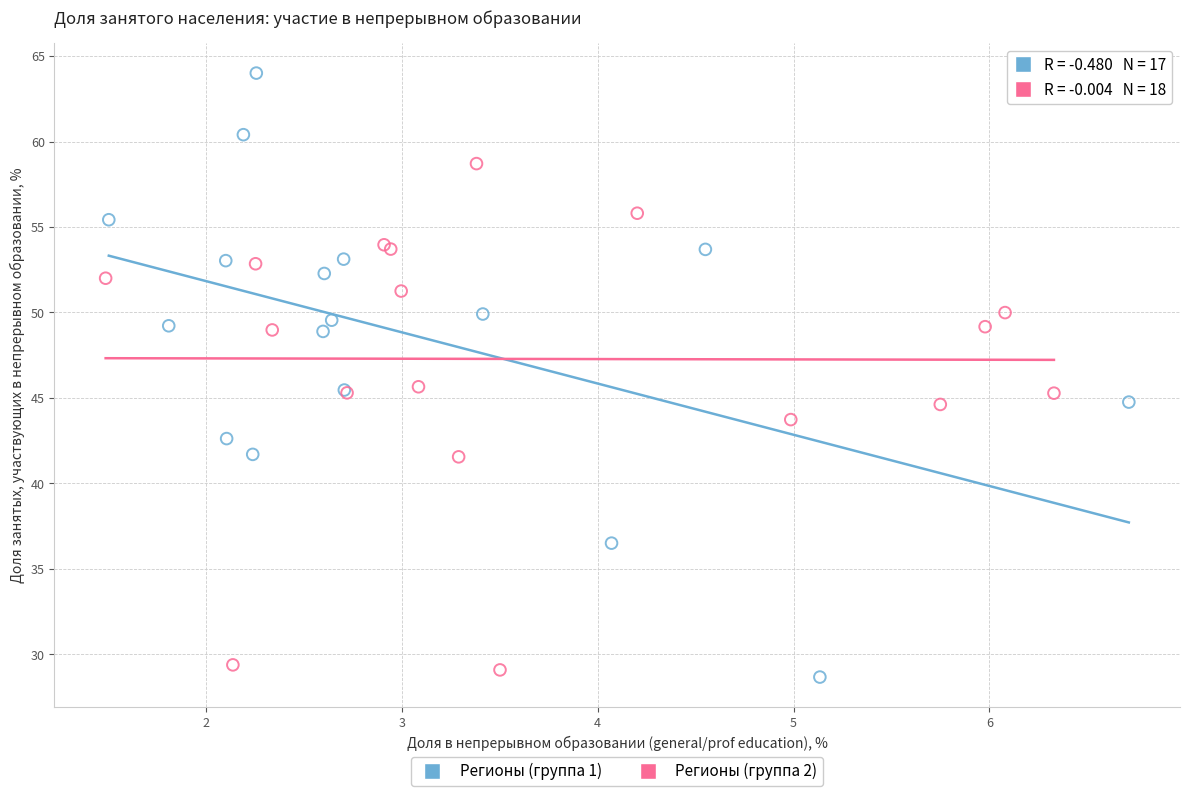

Which series has the largest Y range (max minus min)?

Регионы (группа 1)